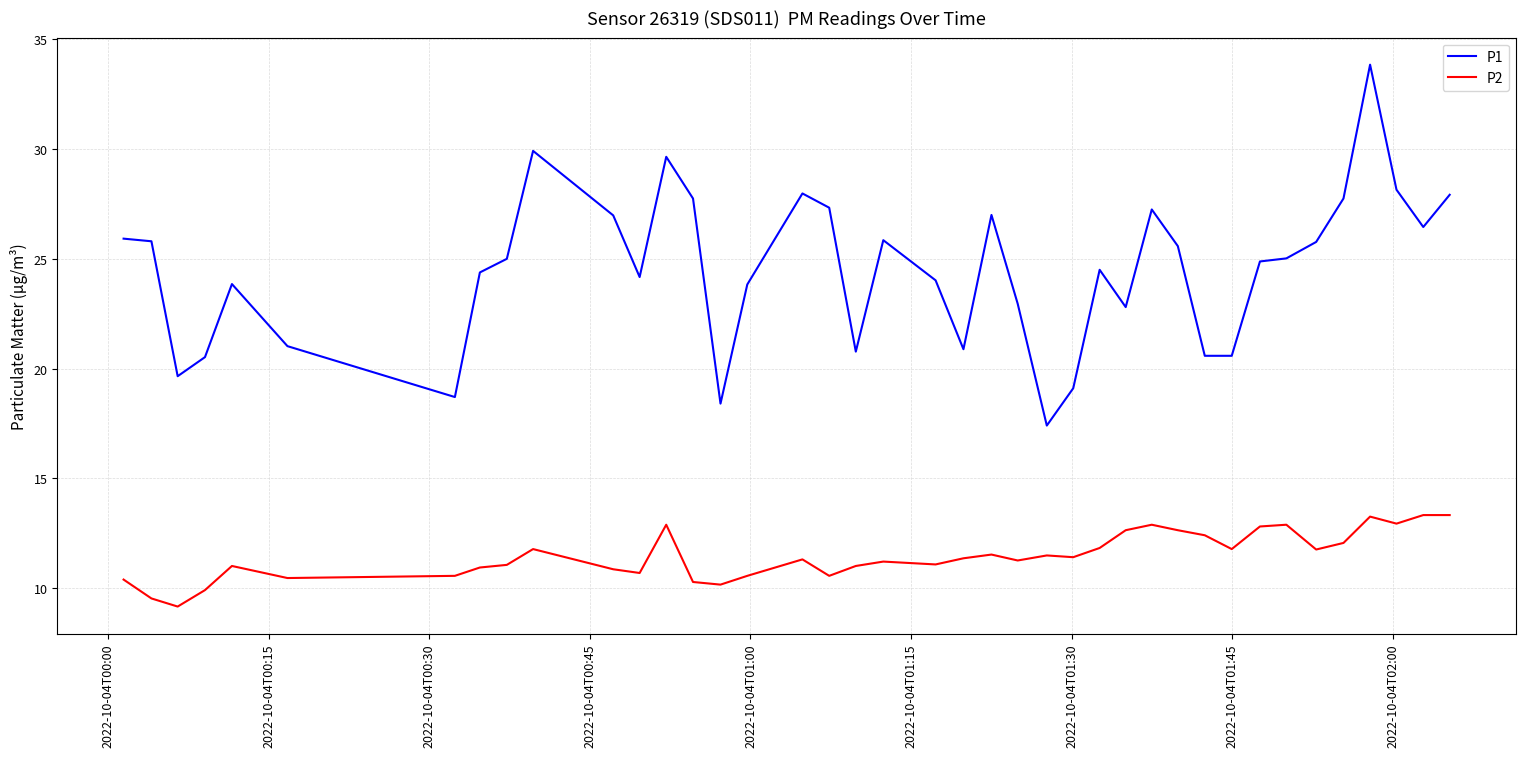

True or false: P1 and P2 cross at least once.

False